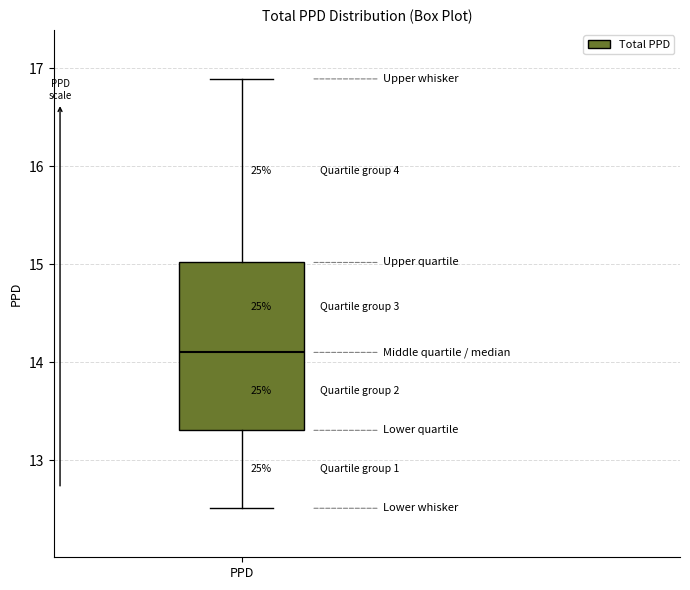

Read this box plot against the y-axis: the position of the median line, the range covered by the box, and the ends of both whiskers. The values are not printed on the chart, so give them approximately, as read against the axis.

median 14.1, box 13.3 to 15.0, whiskers 12.5 to 16.9